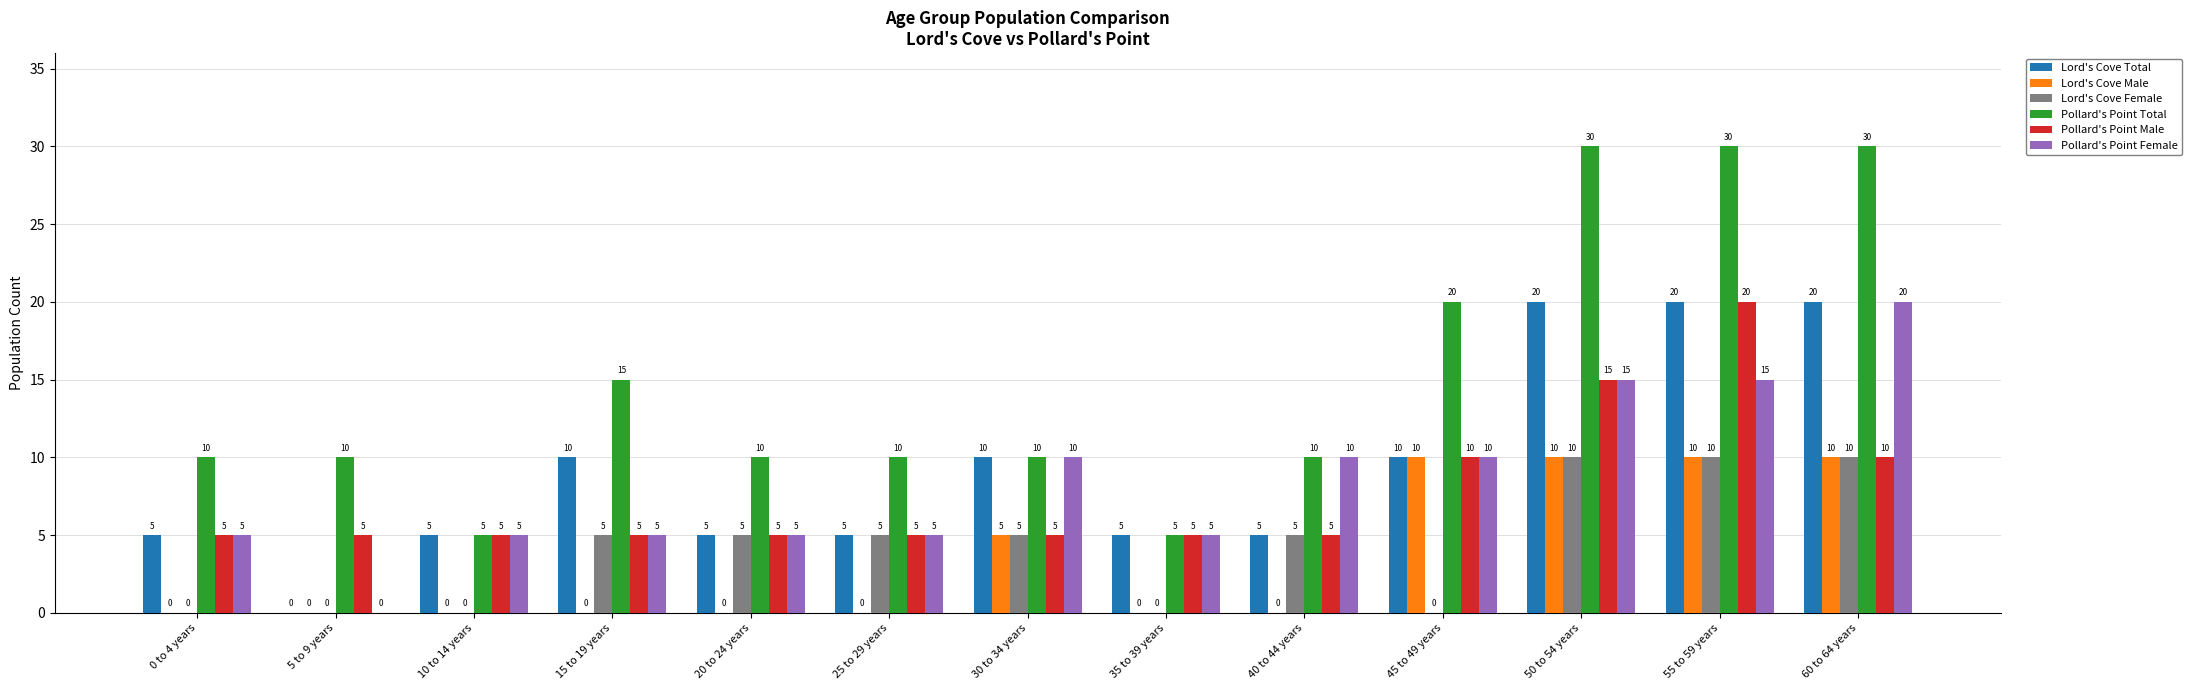

Is the value of Lord's Cove Total at 30 to 34 years greater than the value of Lord's Cove Male at 35 to 39 years?

Yes